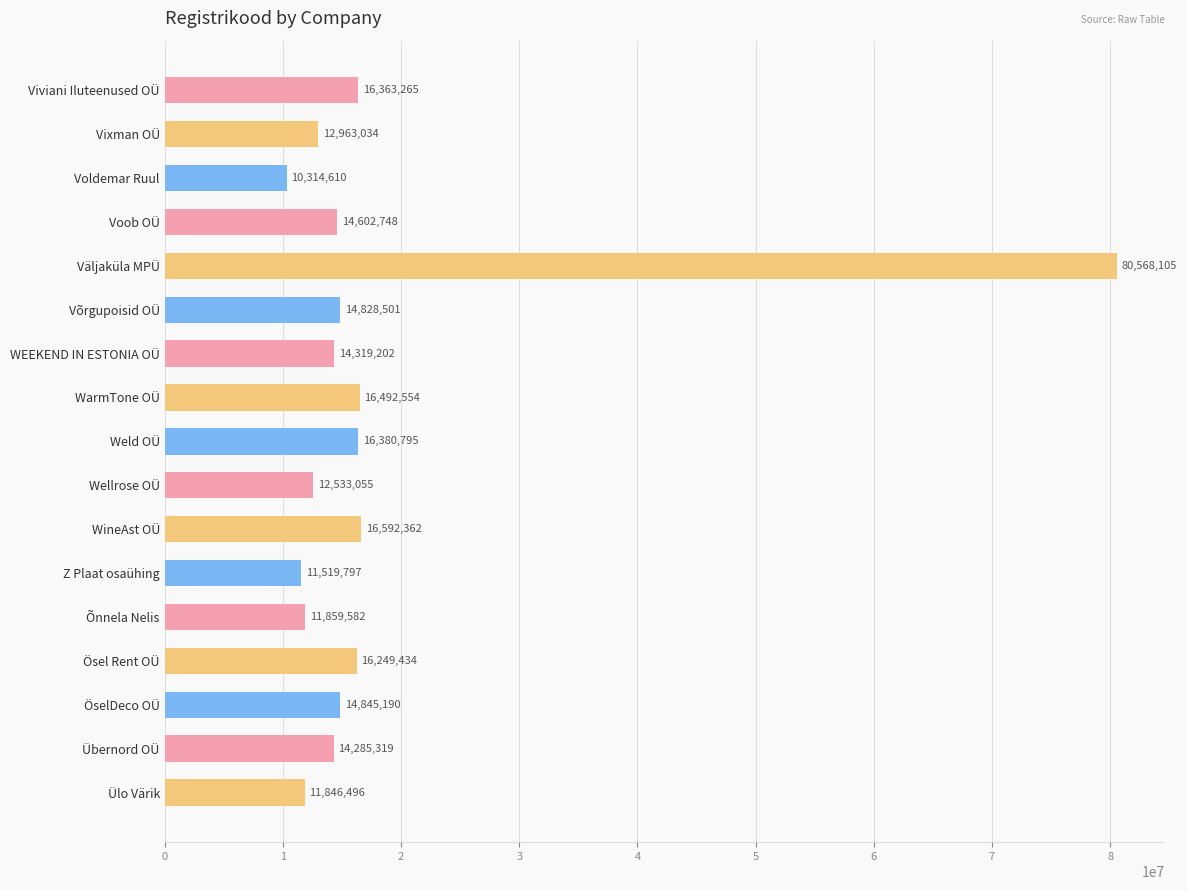

Is it true that the value at Väljaküla MPÜ is 128102038?

False